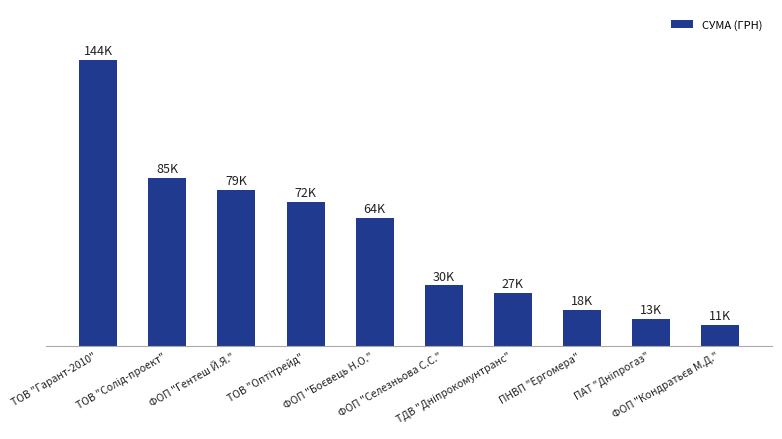

Which label corresponds to the largest value in the chart?

ТОВ "Гарант-2010"